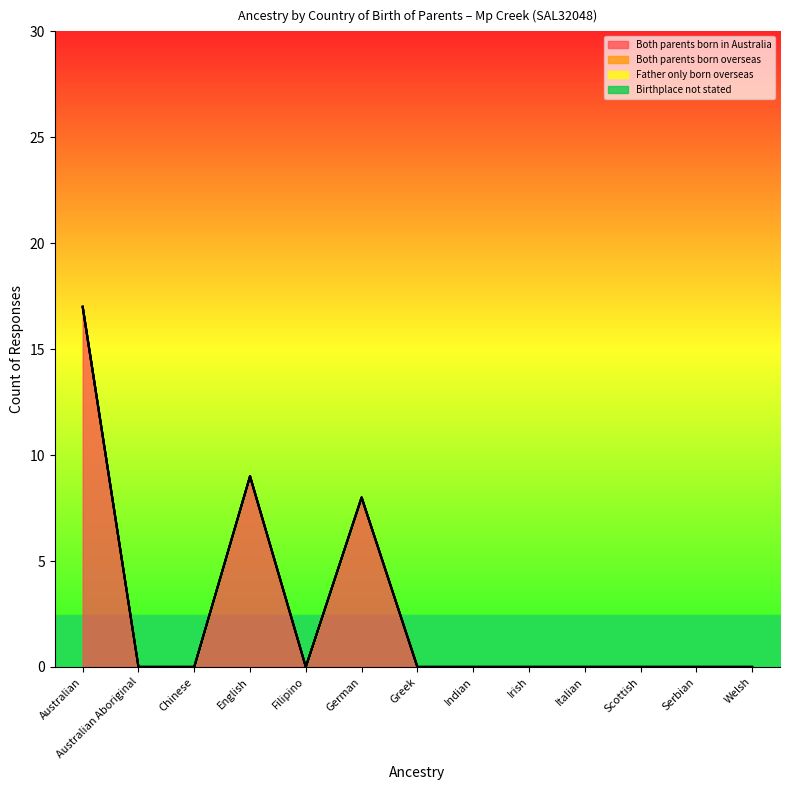

Which series has the largest total across all categories?

Both parents born in Australia